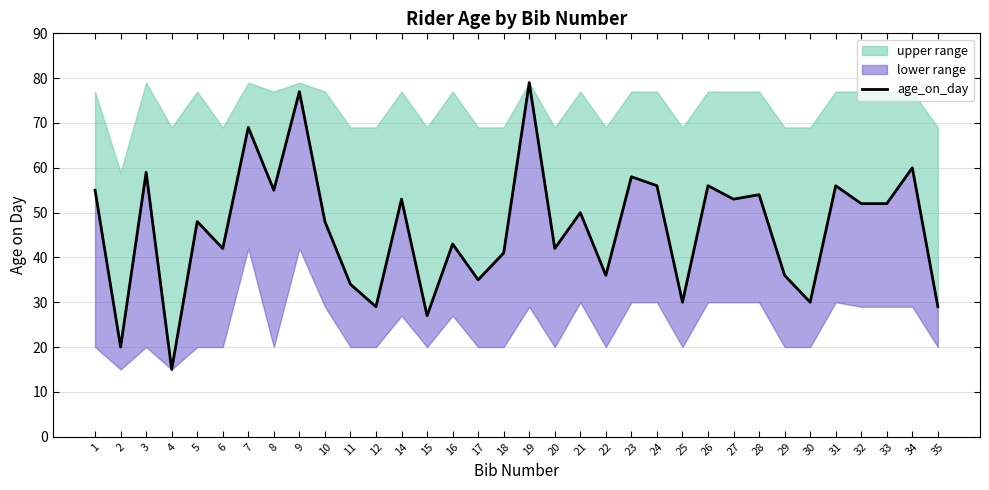

Where is the data nearest to the value 47?

5